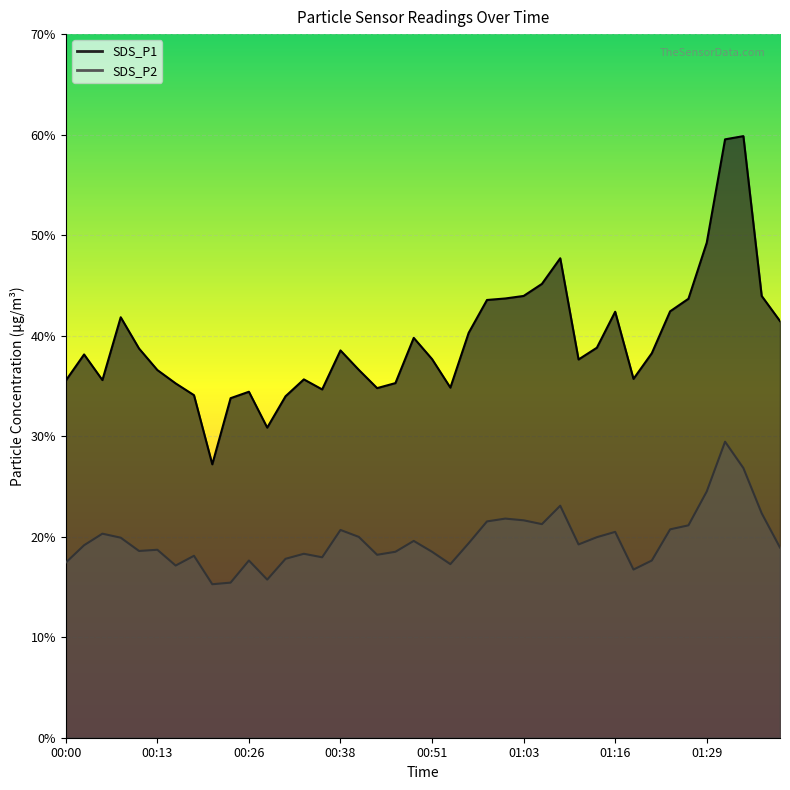

How many lines are shown in the chart?

2